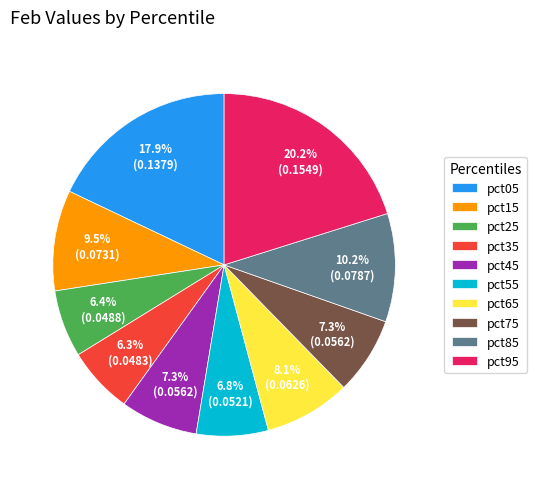

What is the largest slice in the pie chart?

pct95